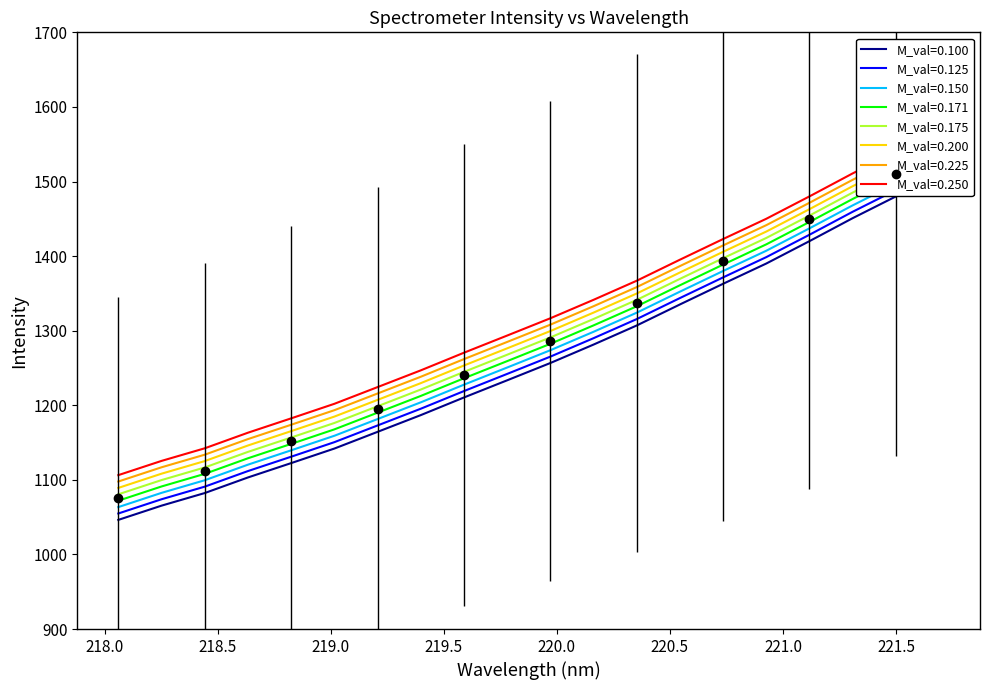

Does the chart have visible grid lines?

No